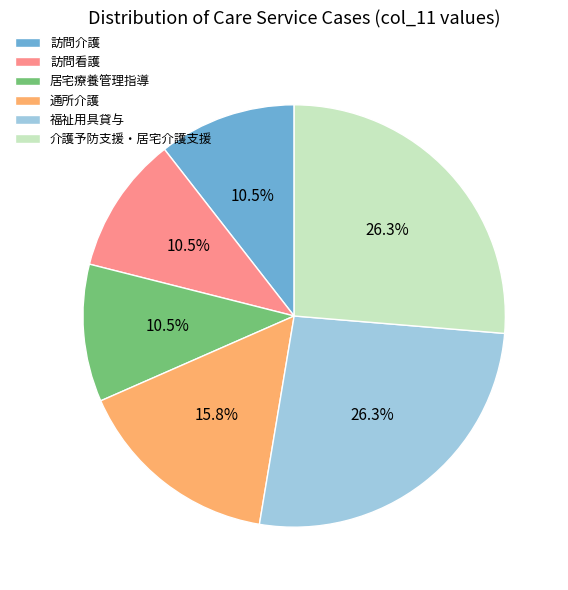

How many segments does this pie chart have?

6